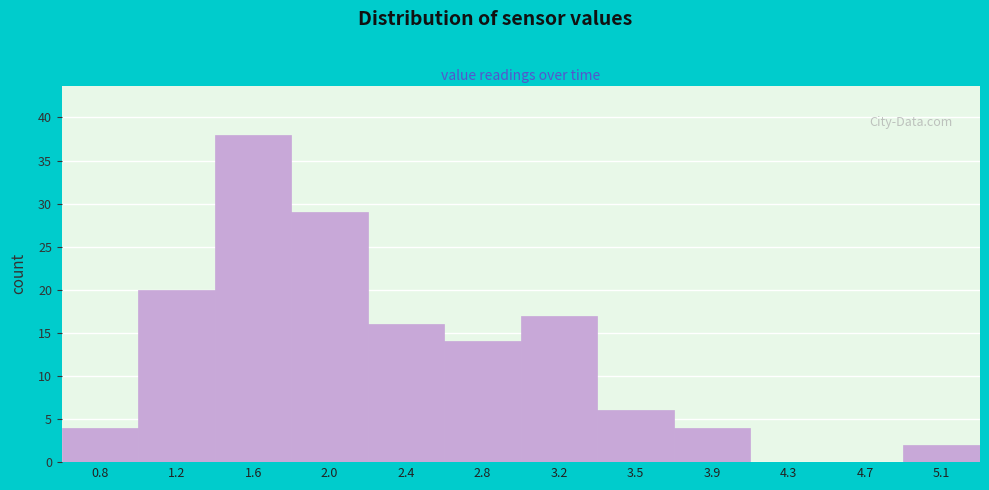

Reading left to right, list all the values displayed in this chart.

0.8=4	1.2=20	1.6=38	2.0=29	2.4=16	2.8=14	3.2=17	3.5=6	3.9=4	4.3=0	4.7=0	5.1=2